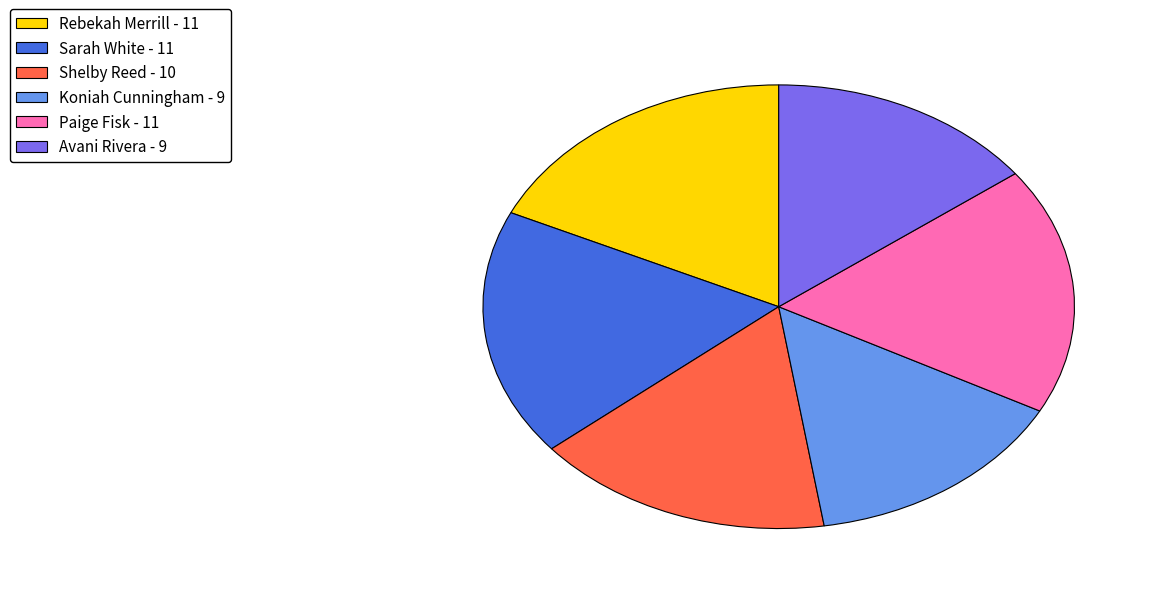

Does any single category account for the majority?

No